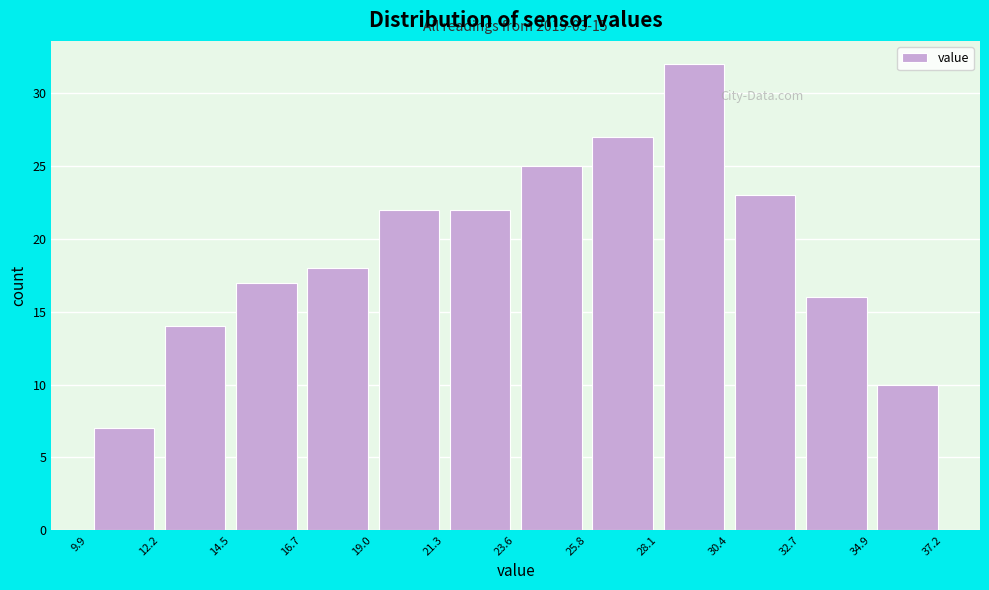

Which range on the x-axis has the tallest bar?

28.1 to 30.4